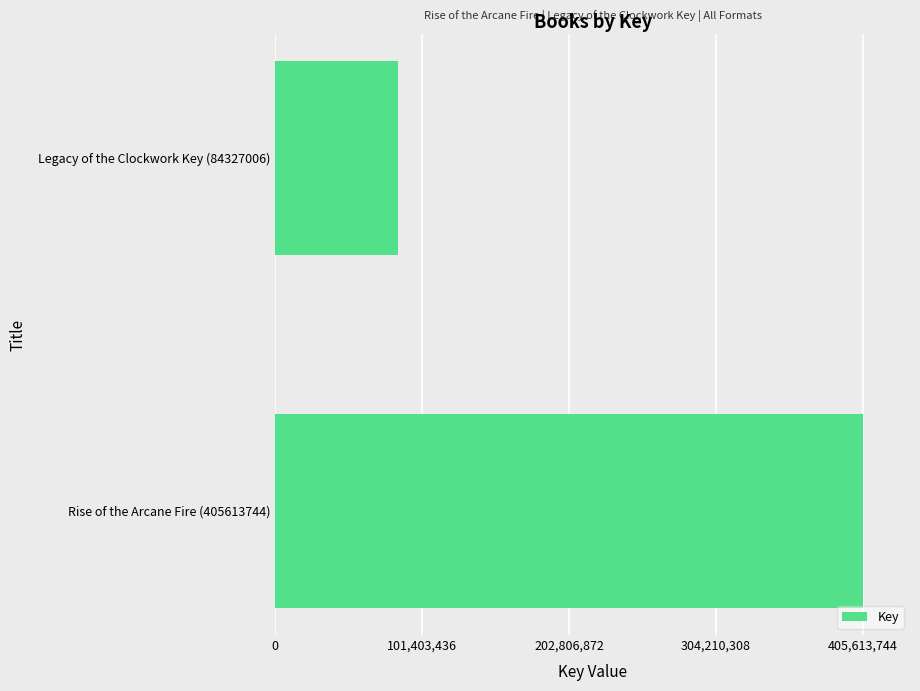

What is the maximum value shown in the chart?

405613744